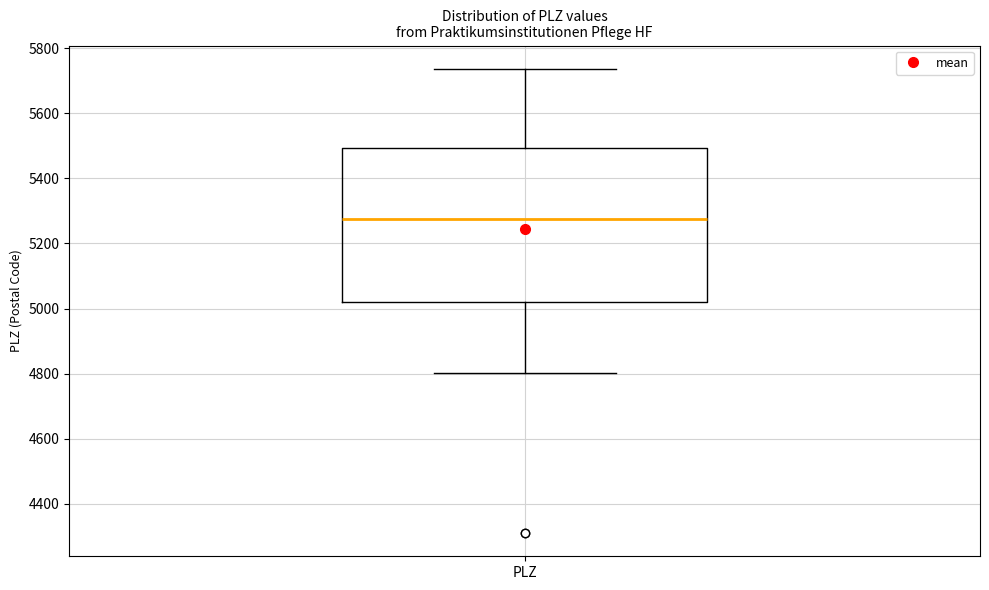

Read this box plot against the y-axis: the position of the median line, the range covered by the box, and the ends of both whiskers. The values are not printed on the chart, so give them approximately, as read against the axis.

median 5280, box 5020 to 5500, whiskers 4800 to 5740